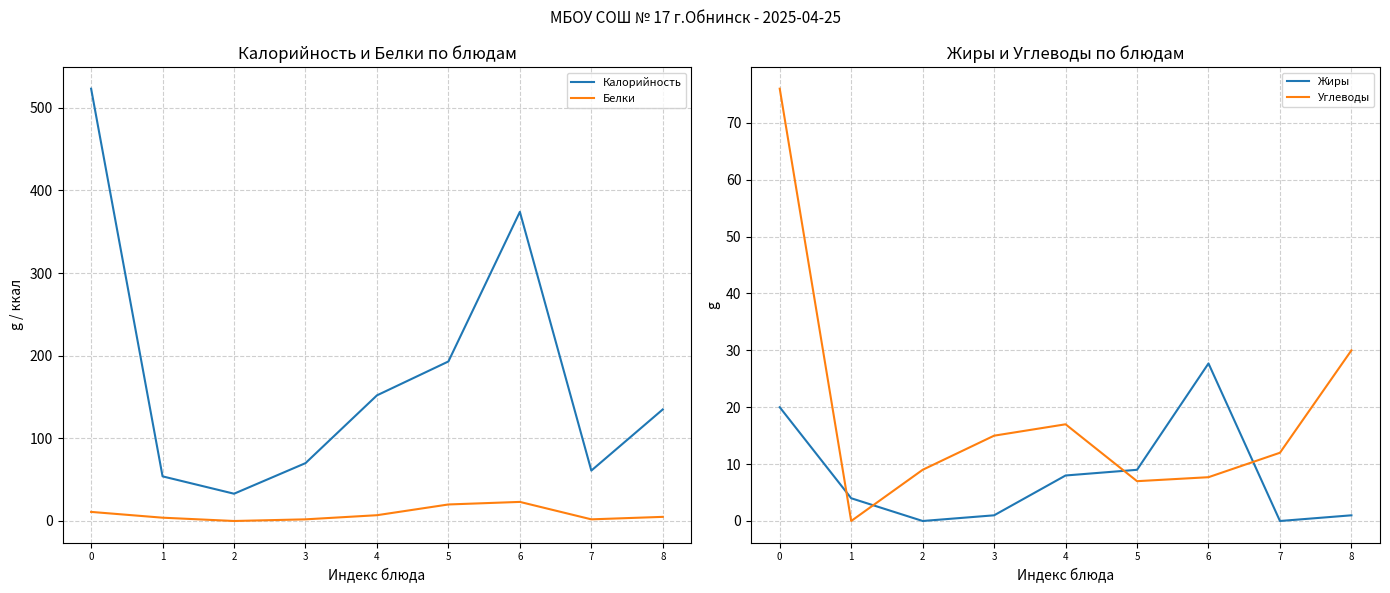

Between 5 and 6, which series saw the biggest shift?

Калорийность